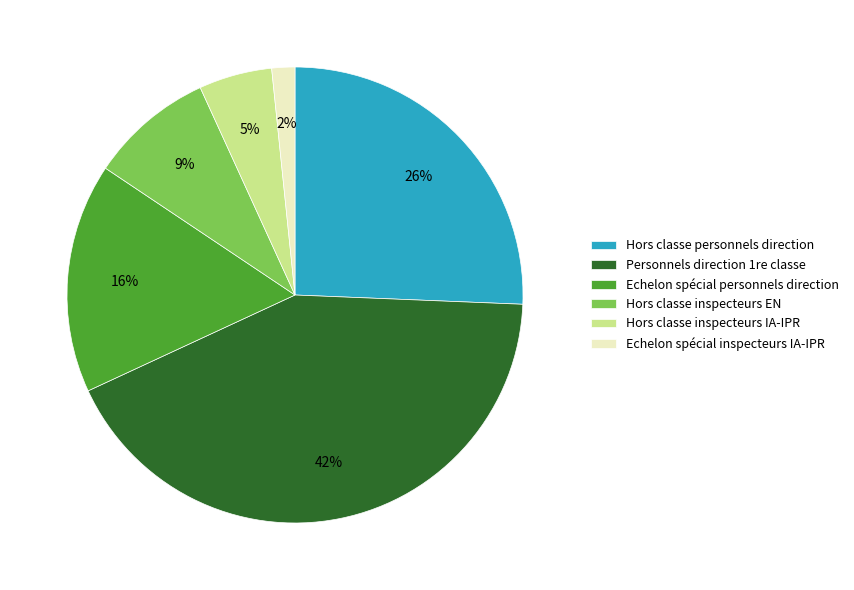

To the nearest percent, what percentage of the pie is Hors classe inspecteurs IA-IPR?

5%